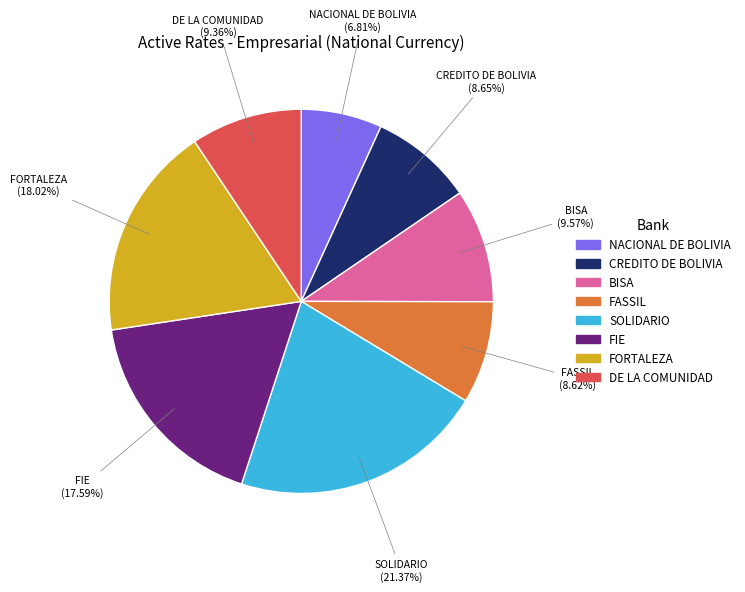

How many slices are in this pie chart?

8